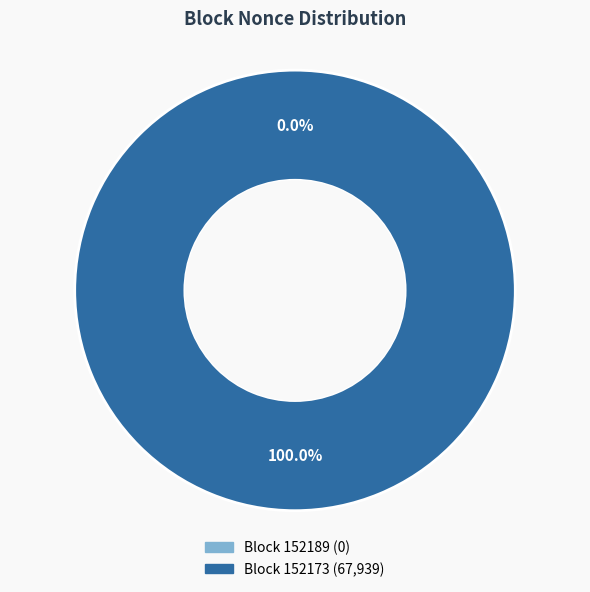

What is the change in value from 152189 to 152173?

+67939